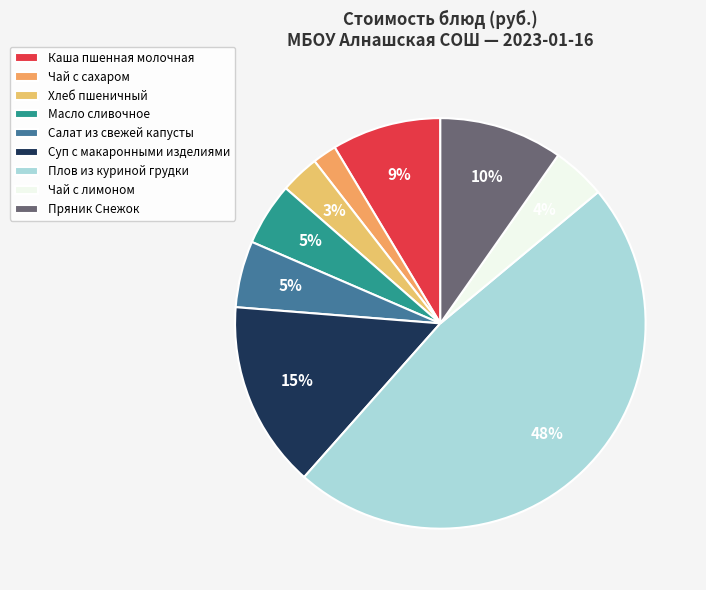

How many slices are in this pie chart?

9